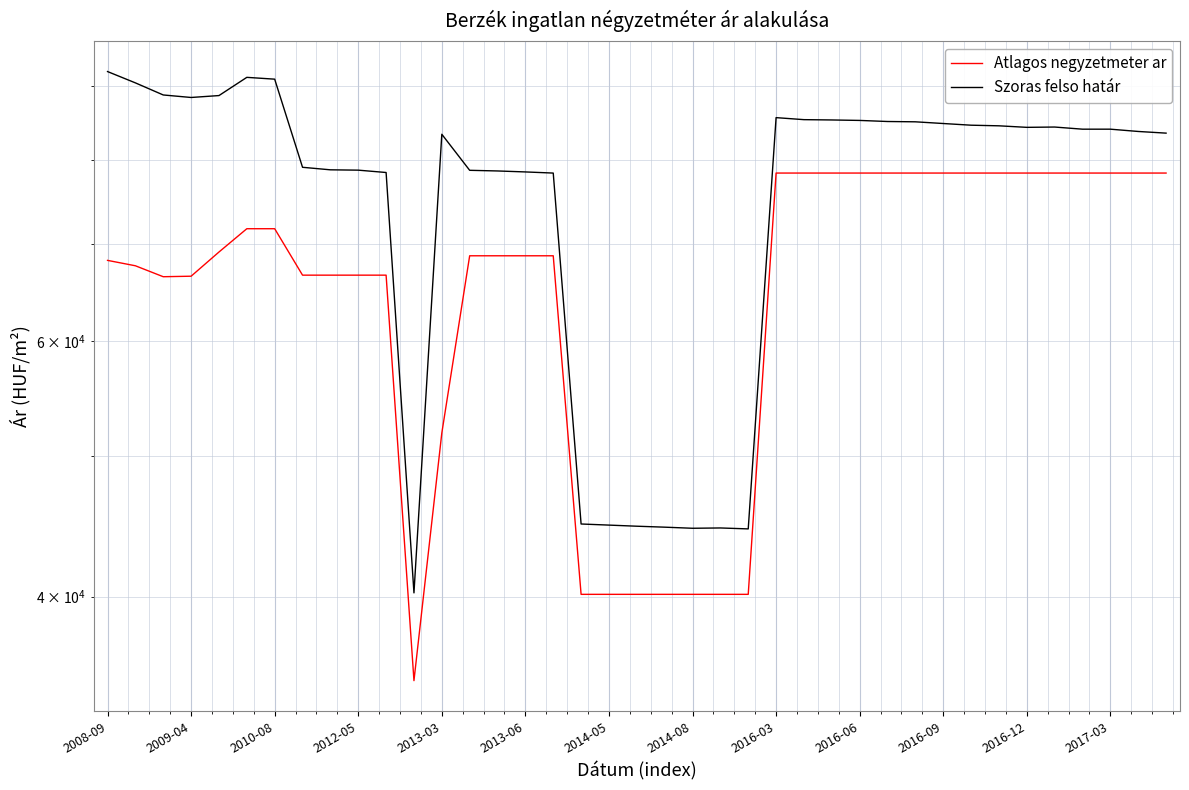

Does the chart display data point markers on the line(s)?

No